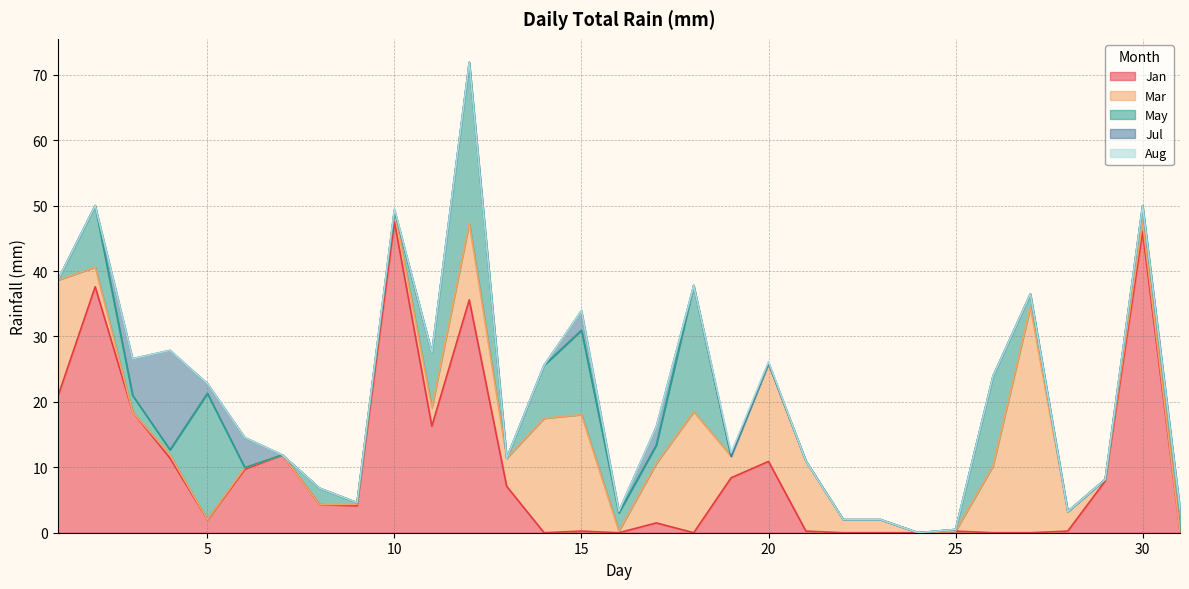

At which label does Mar reach its peak?

27